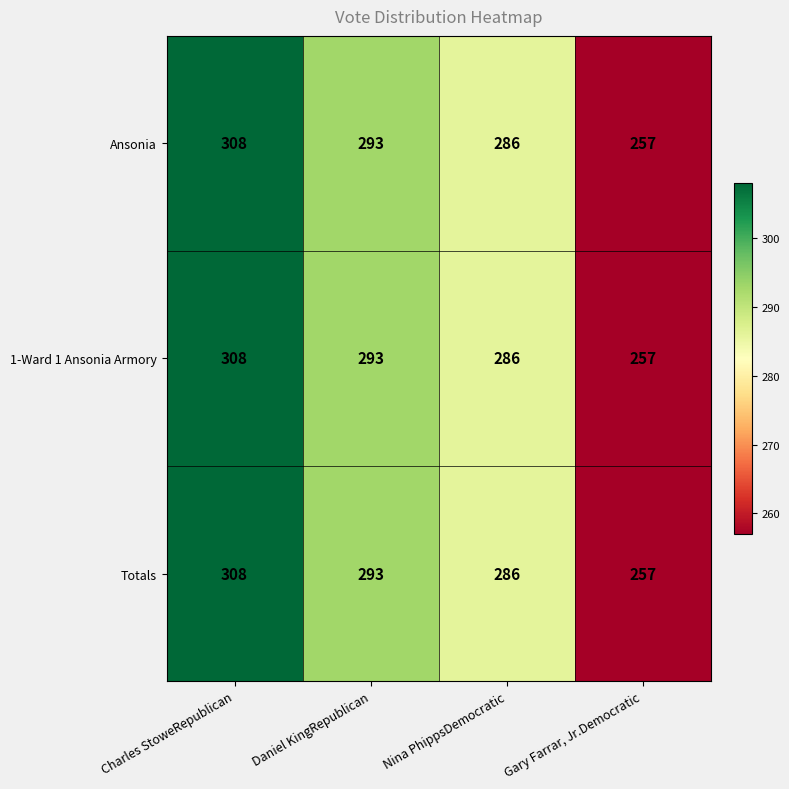

Where does the Ansonia series first go above 293?

Charles StoweRepublican